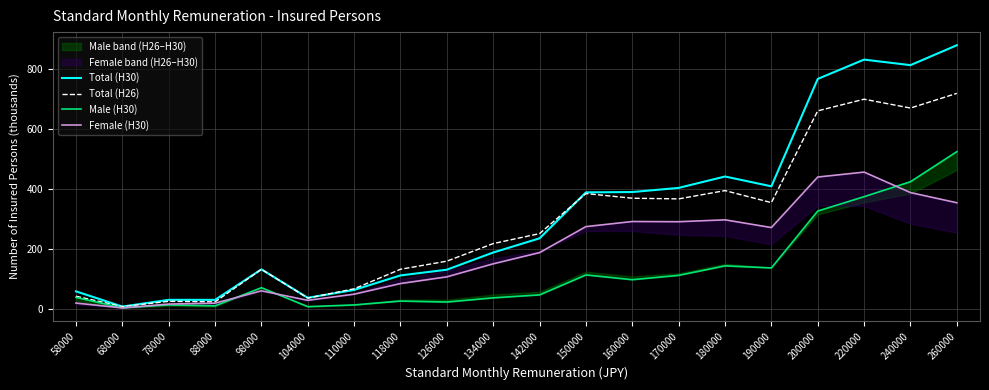

After their last crossing, which series has the higher values: Total (H30) or Total (H26)?

Total (H30)